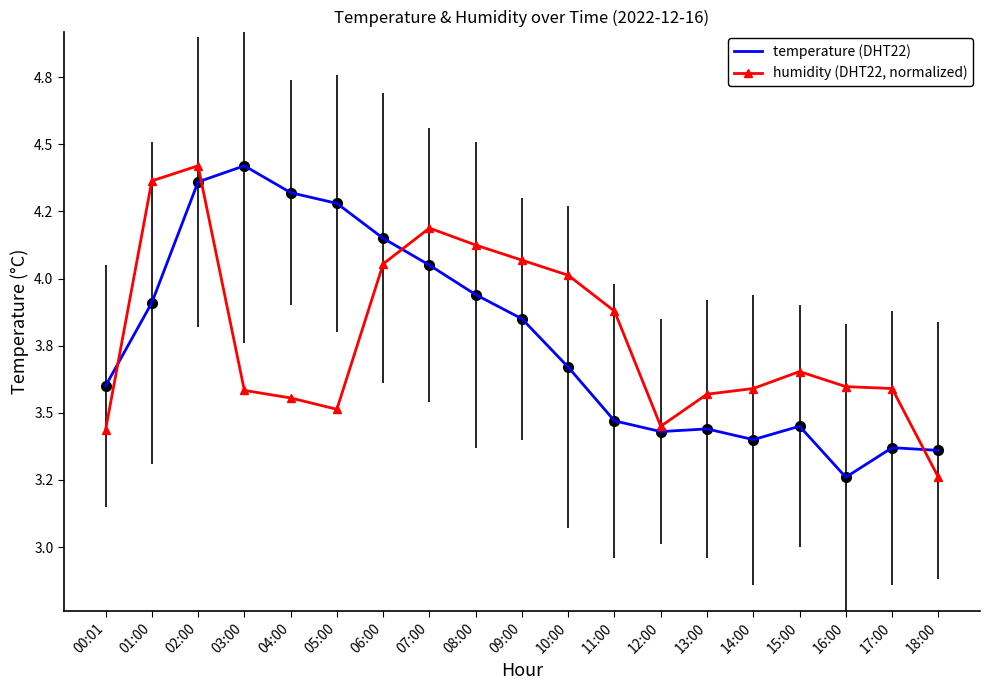

In humidity (DHT22, normalized), how many points are higher than both neighbors (excluding endpoints)?

3